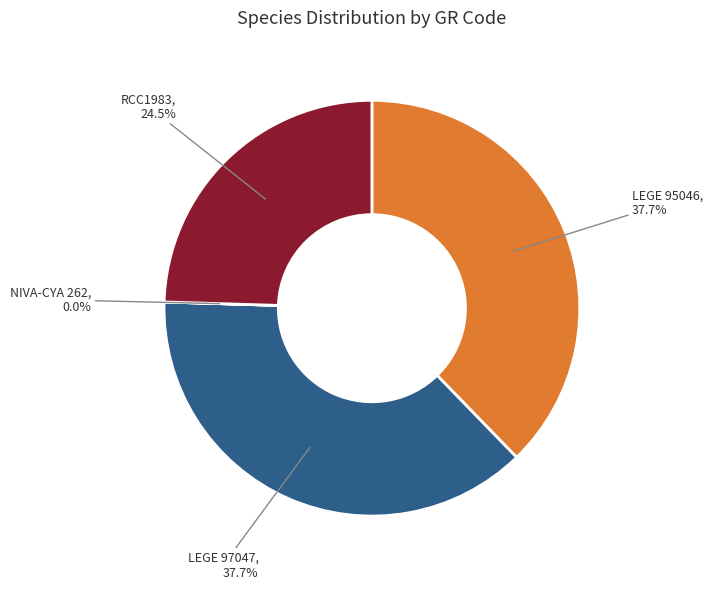

Does any single category account for the majority?

No